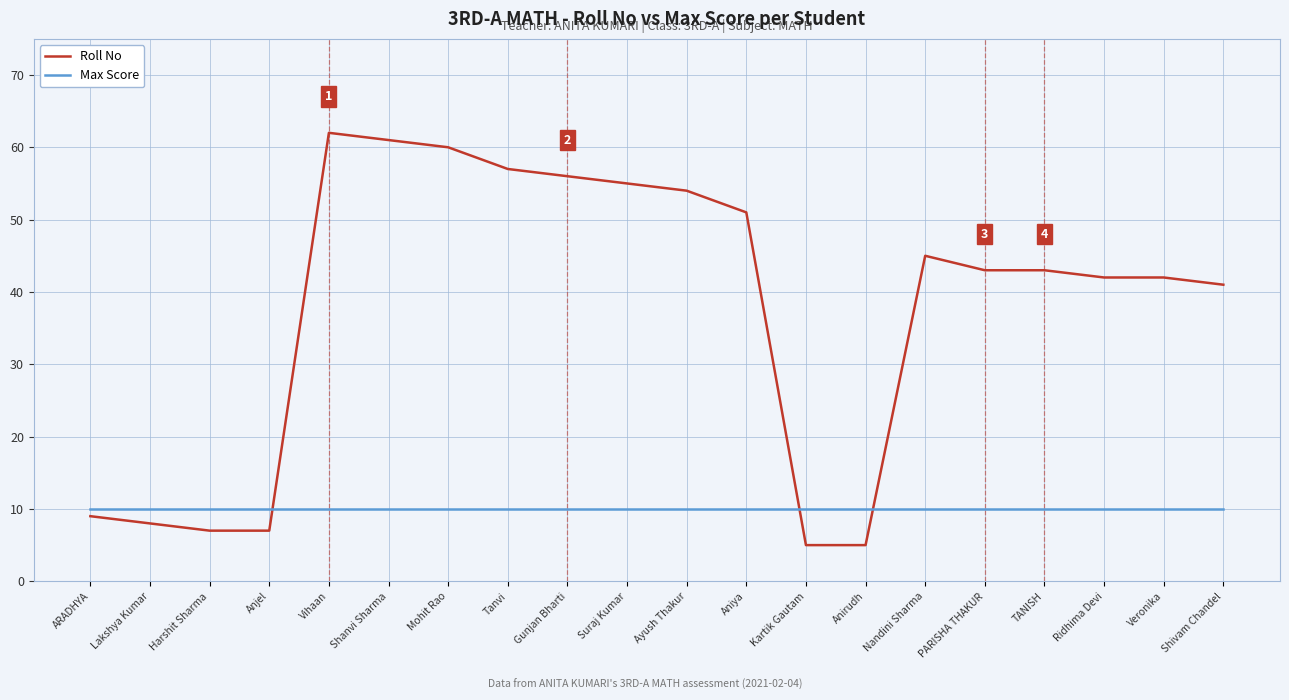

What is the difference between the highest and lowest values at Ridhima Devi?

32